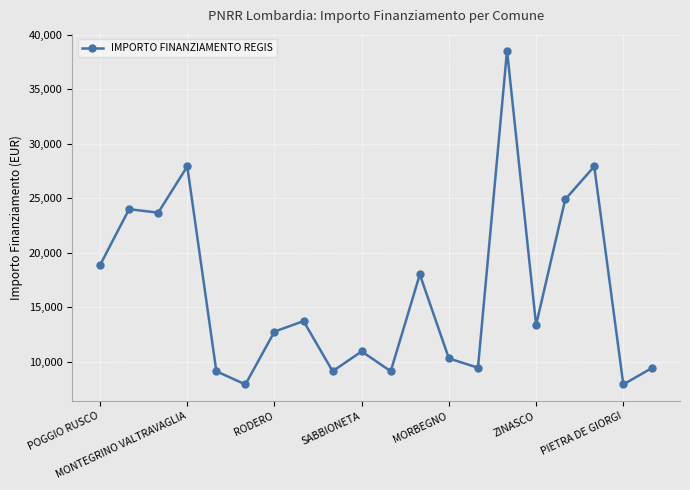

What is the sum of all values?

326790